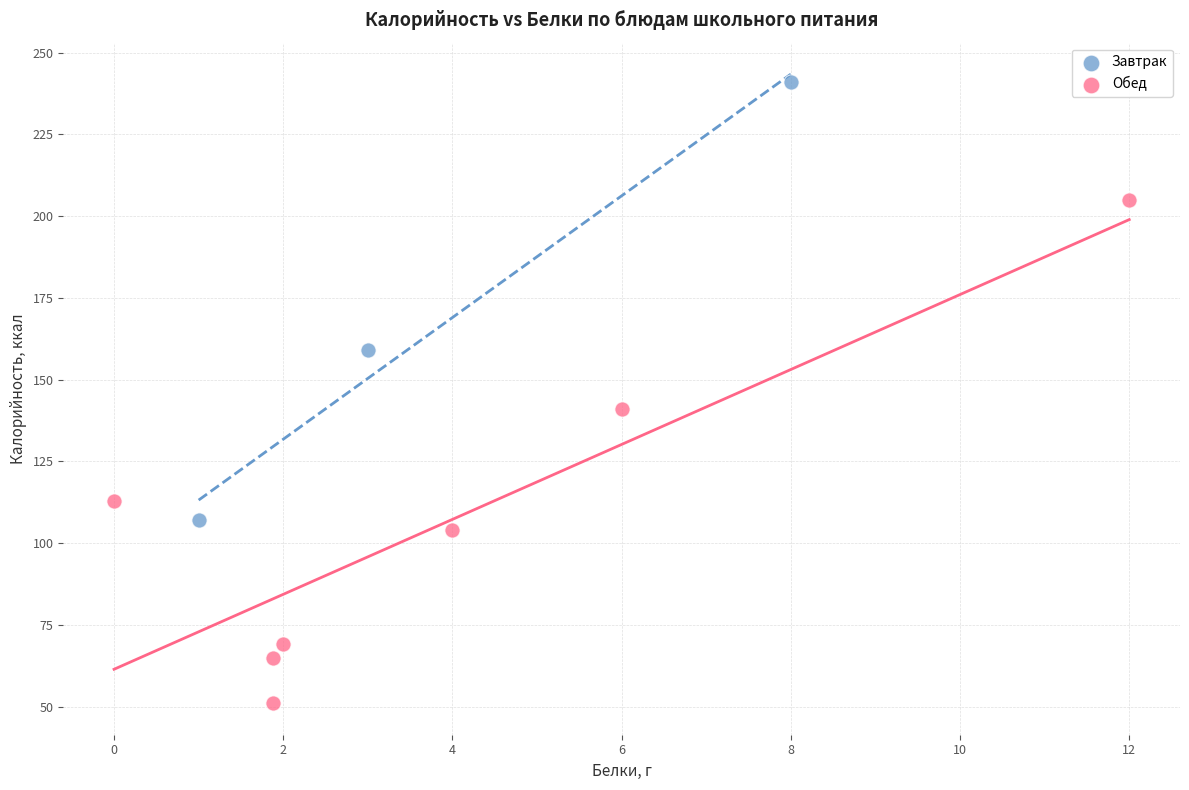

Which series contains the highest Y value?

Завтрак